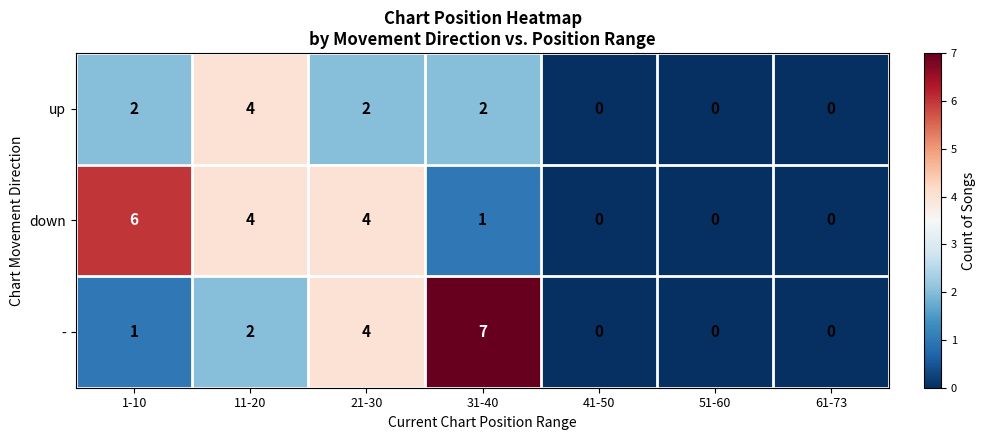

The down series shows 1 at 31-40. True or false?

True